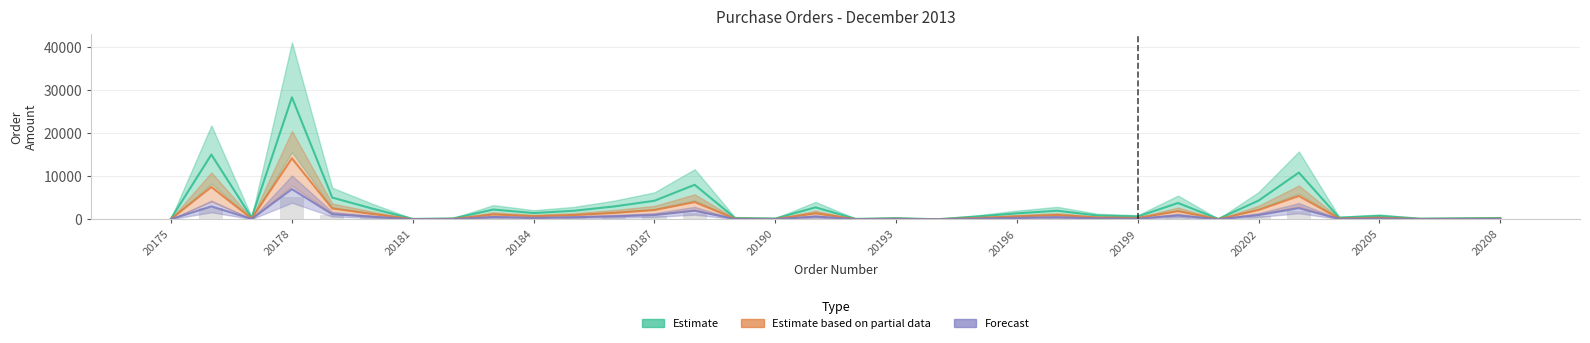

What are all the series names shown in the legend?

Estimate, Estimate based on partial data, Forecast